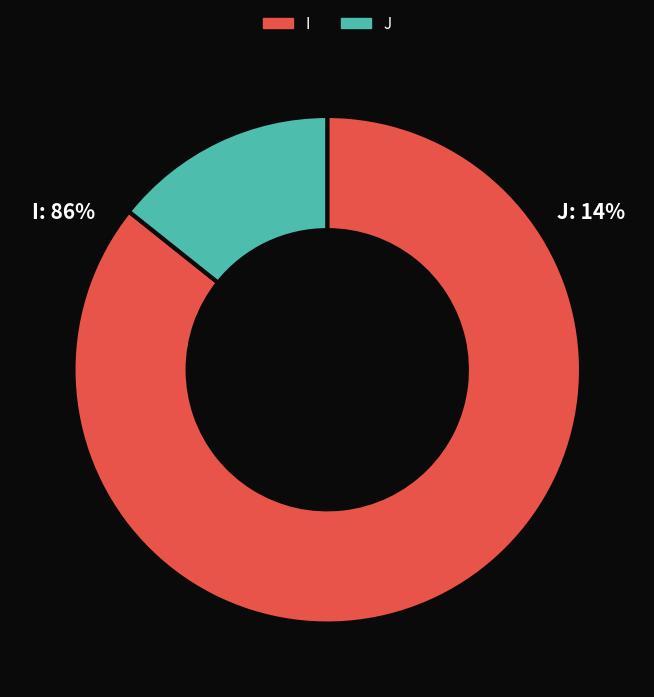

Do J and I together represent more than half of the pie?

Yes